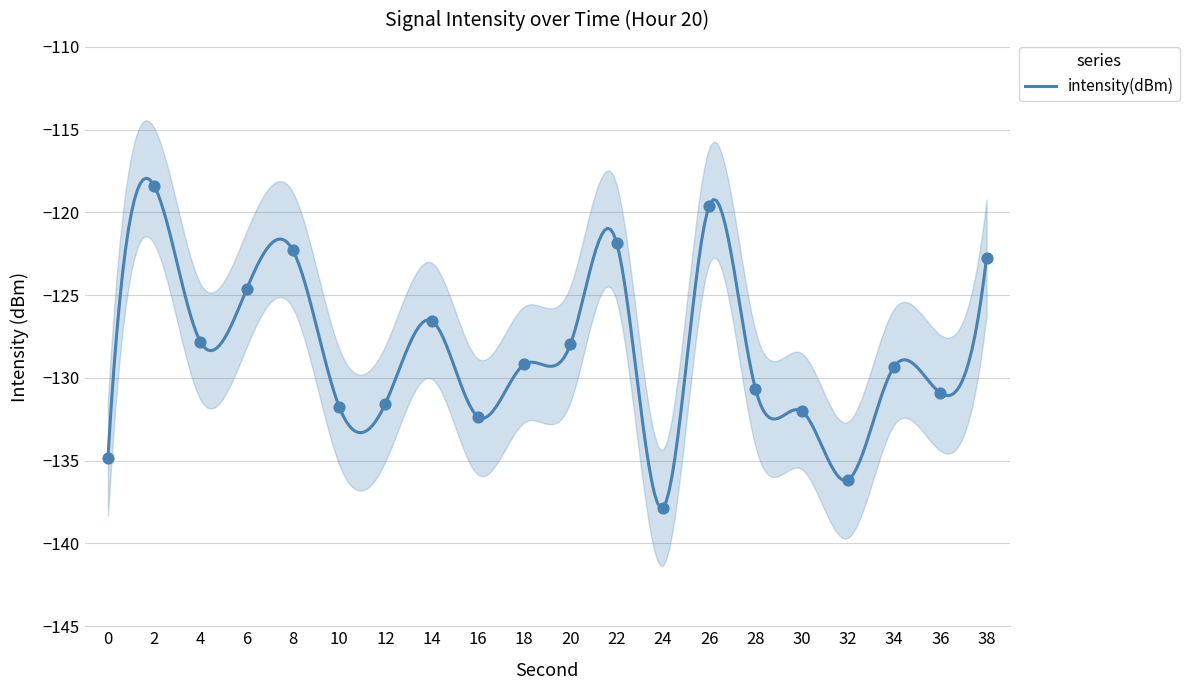

What is the change in value from 16 to 28?

+1.7